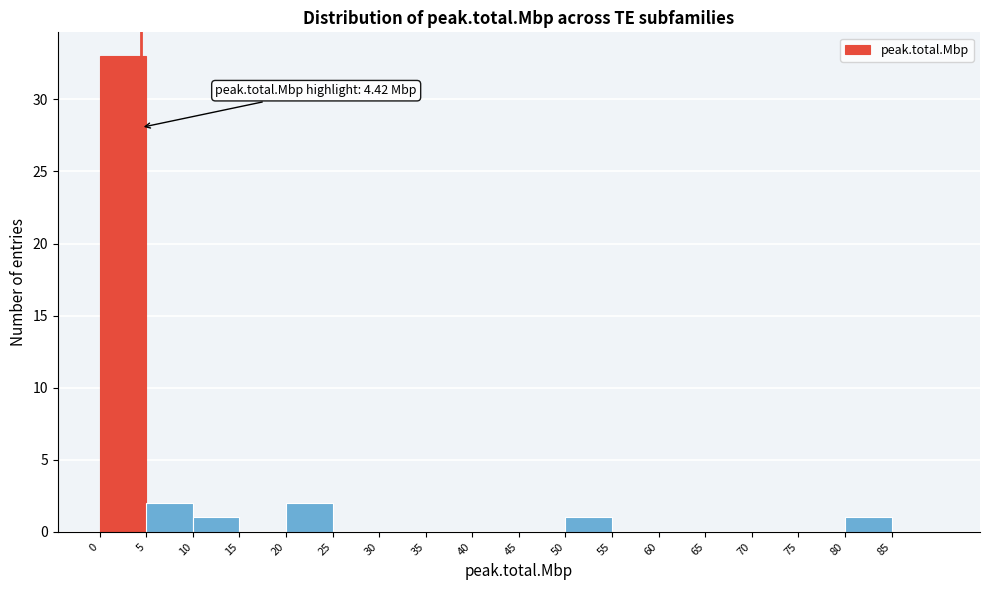

Over which range of the x-axis is the bar tallest?

0 to 5